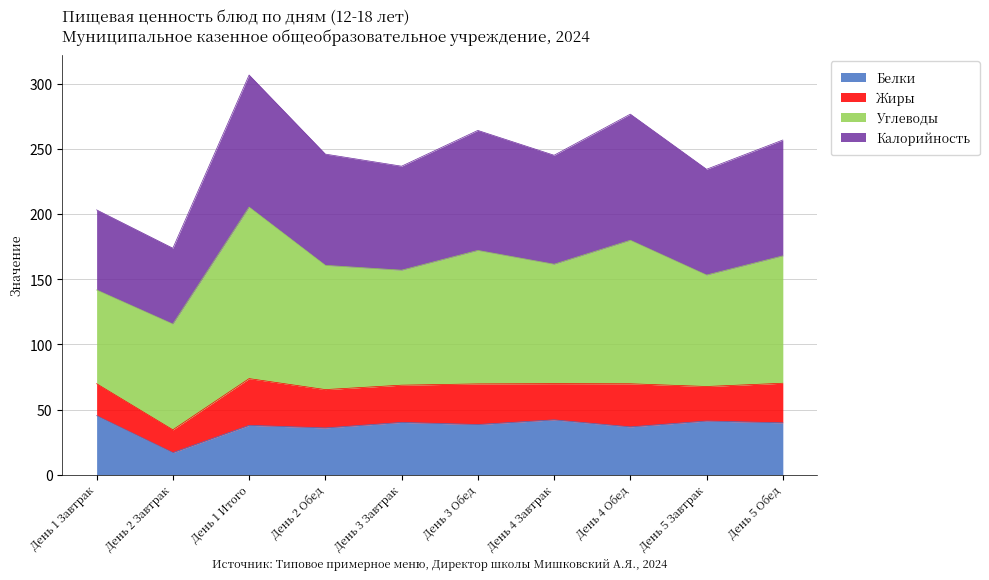

What is the minimum value for Белки?

16.9